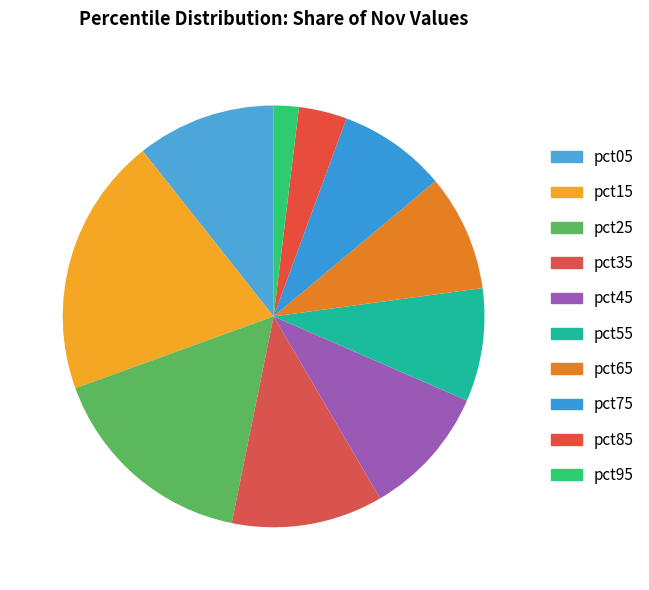

Is the sum of pct15 and pct75 greater than half?

No